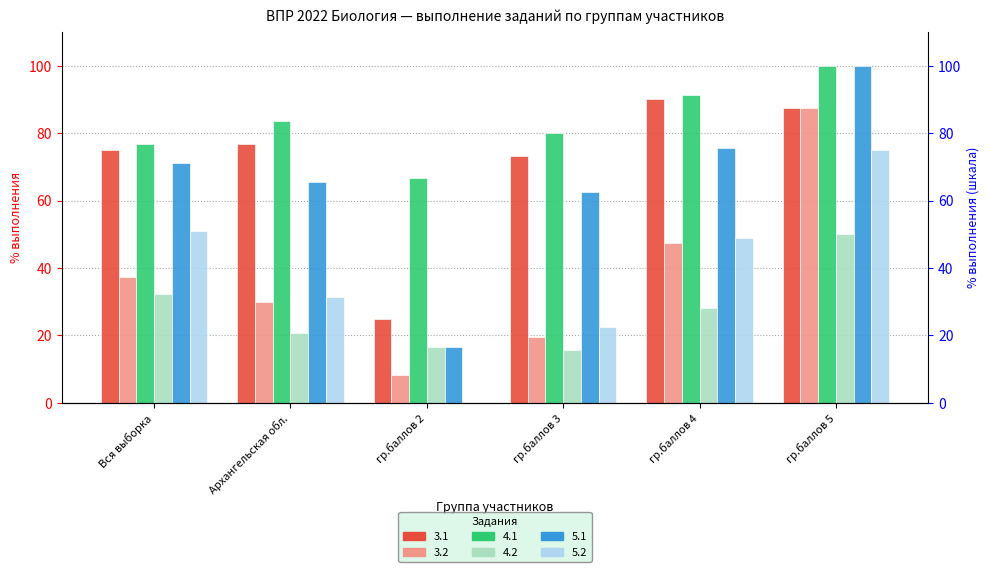

At which label does 5.2 first exceed 48?

Вся выборка